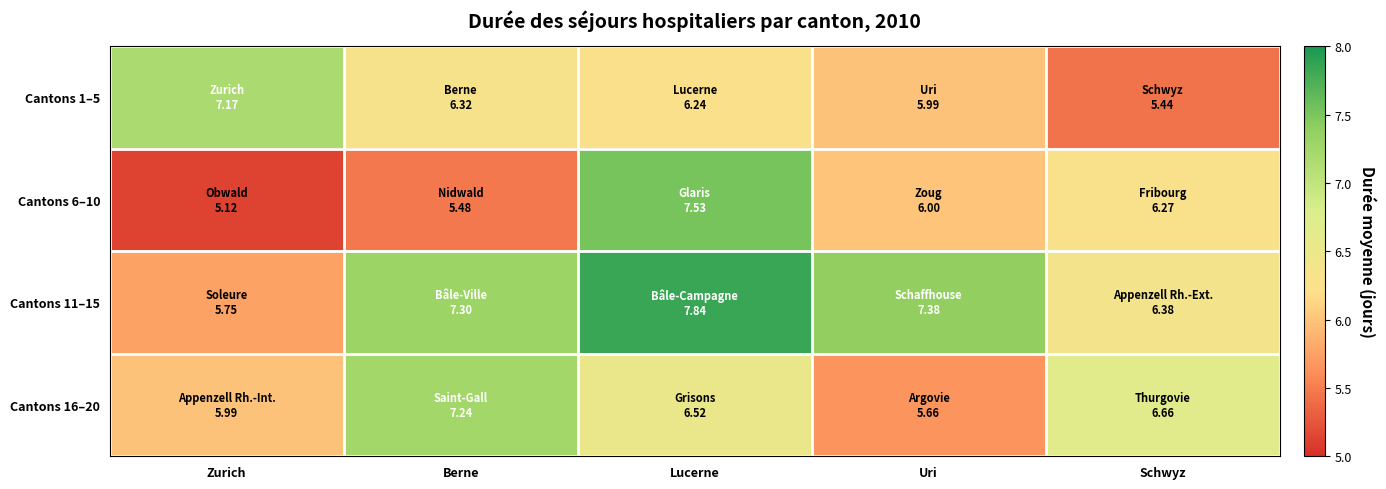

Rank the series by their maximum value, from highest to lowest.

Cantons 11–15, Cantons 6–10, Cantons 16–20, Cantons 1–5